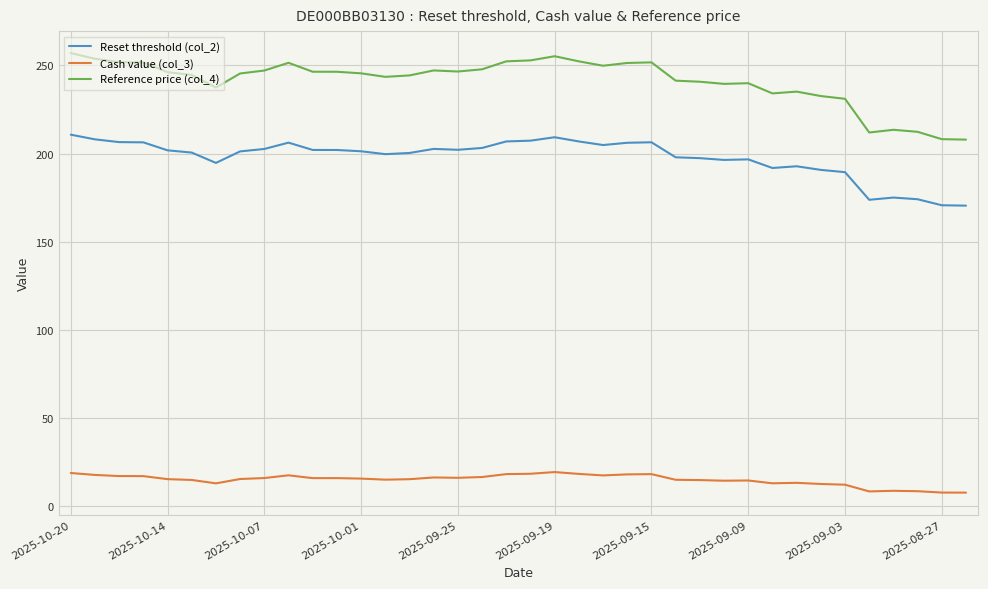

What is the difference between the maximum and minimum values in the Reference price (col_4) series?

49.1